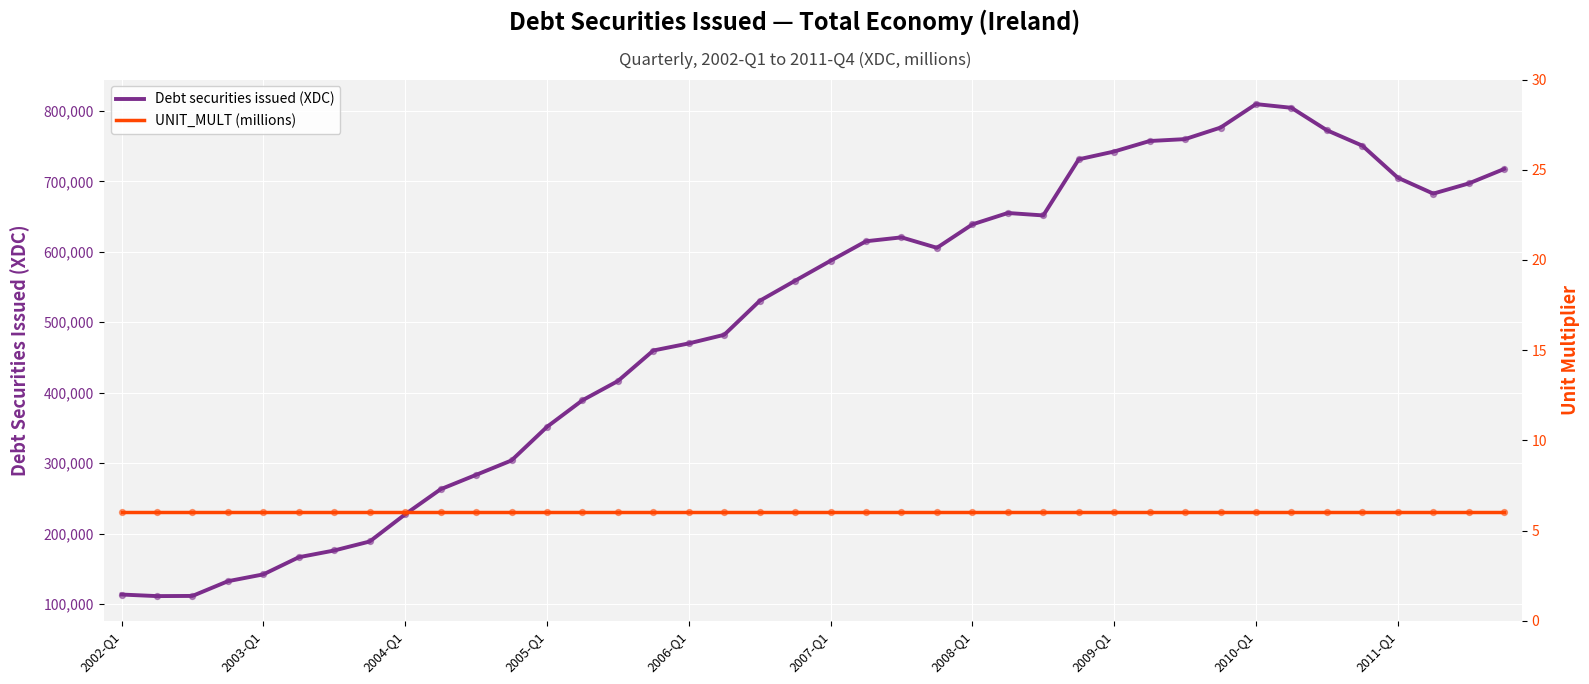

At how many categories does at least one series exceed 524315?

22